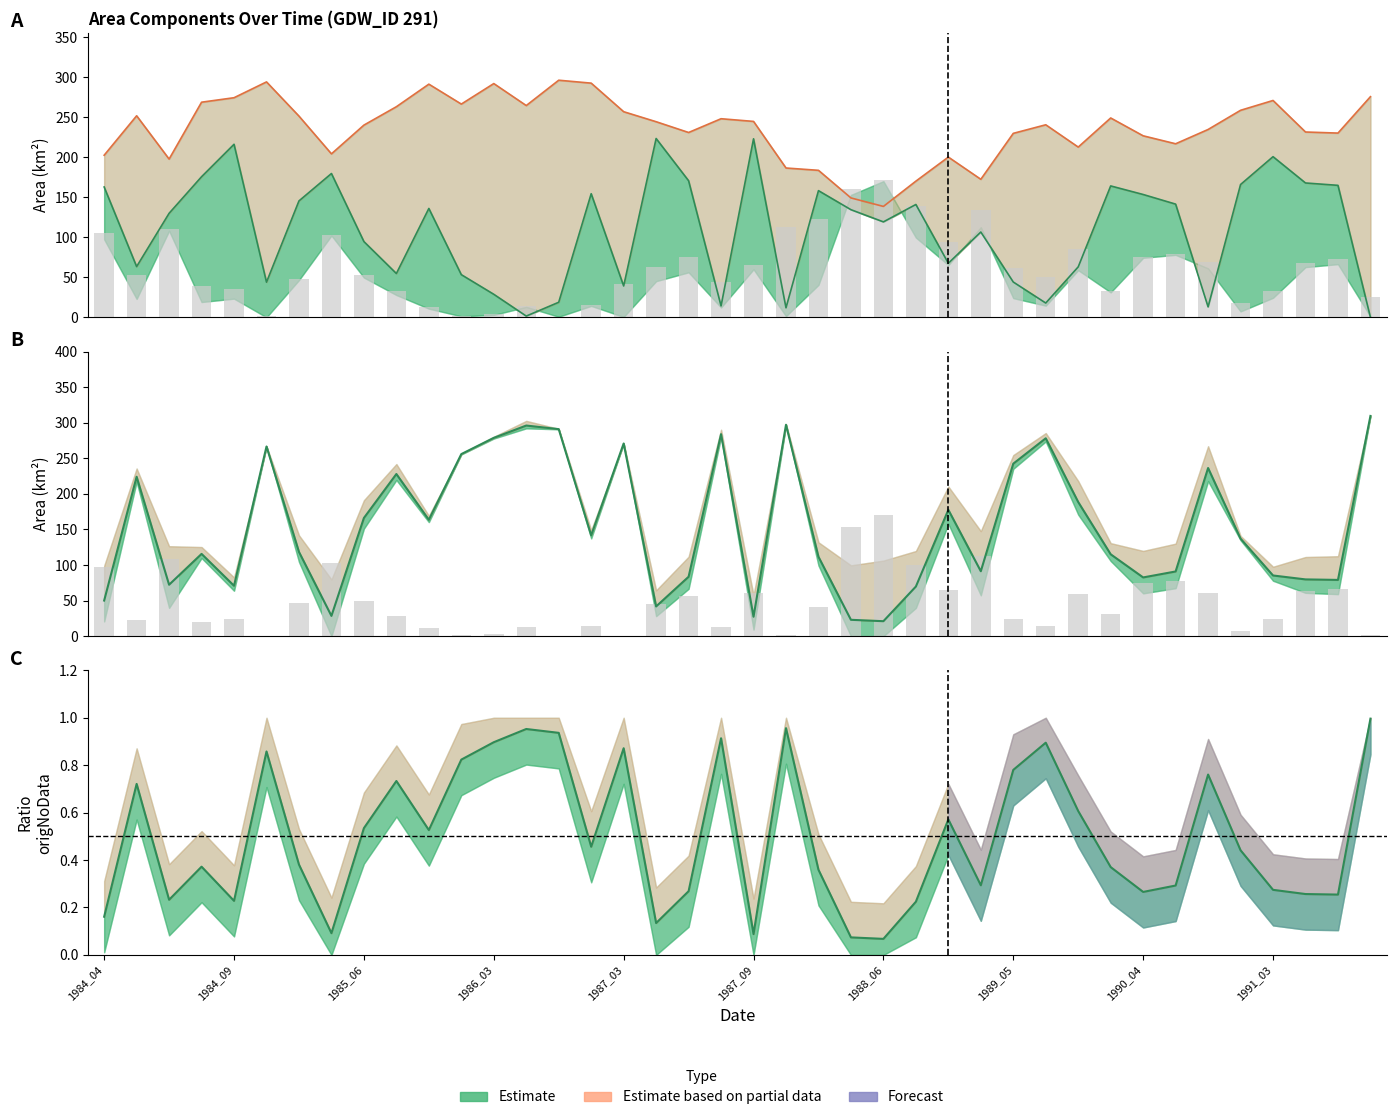

What is the highest value of the origlandArea (bars) series?

170.3